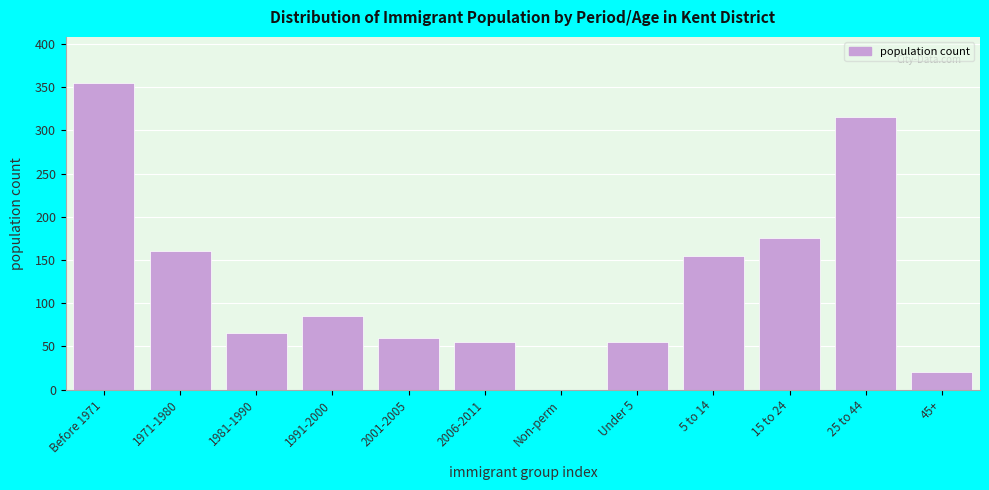

Reading right to left, list all the values displayed in this chart.

45+=20	25 to 44=315	15 to 24=175	5 to 14=155	Under 5=55	Non-perm=0	2006-2011=55	2001-2005=60	1991-2000=85	1981-1990=65	1971-1980=160	Before 1971=355